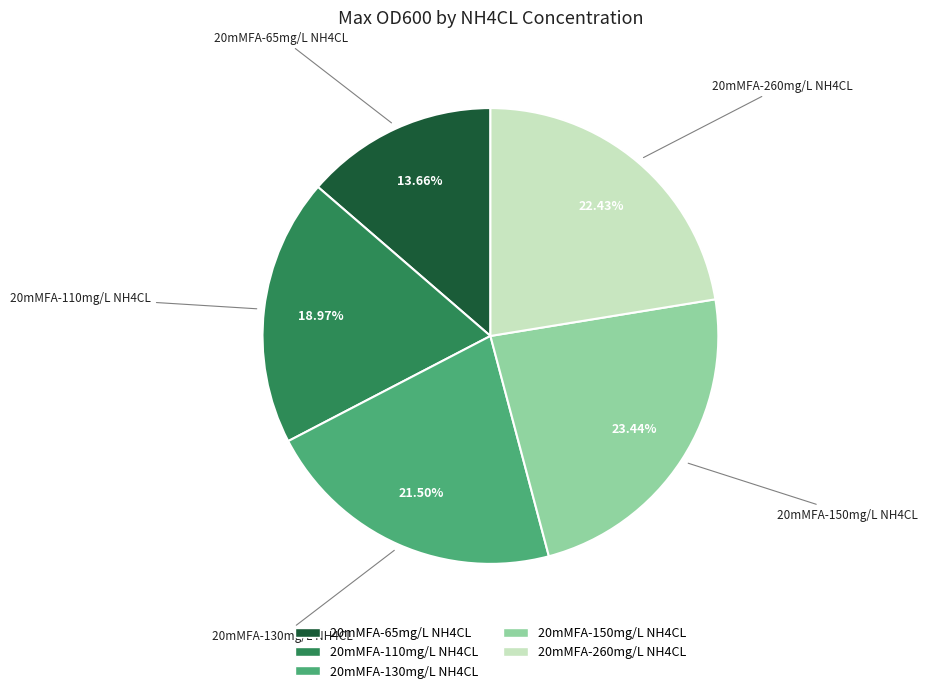

Approximately how many times larger is the value at 20mMFA-260mg/L NH4CL compared to 20mMFA-150mg/L NH4CL?

1.0